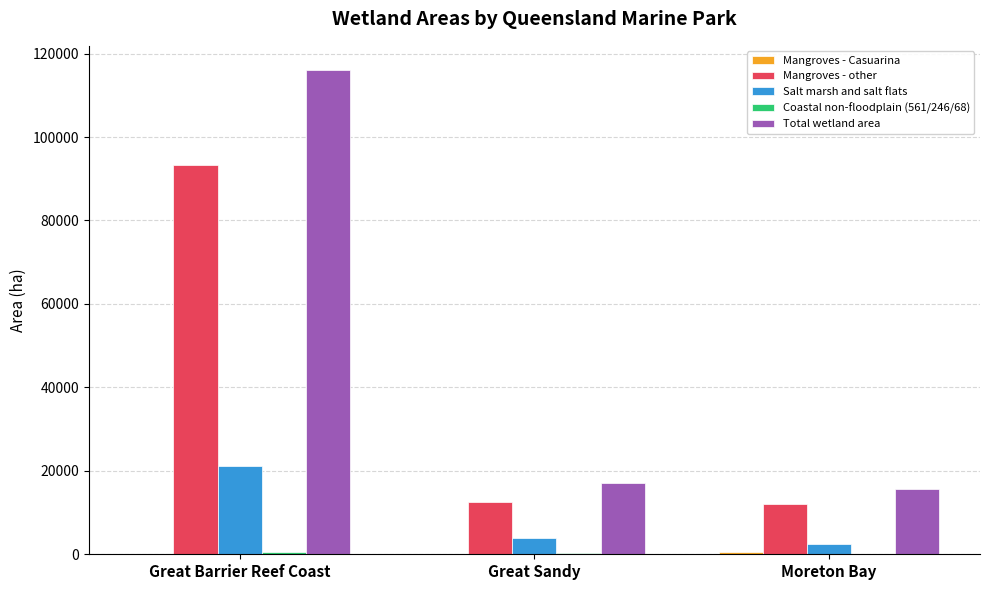

At which category is the sum across all series the highest?

Great Barrier Reef Coast